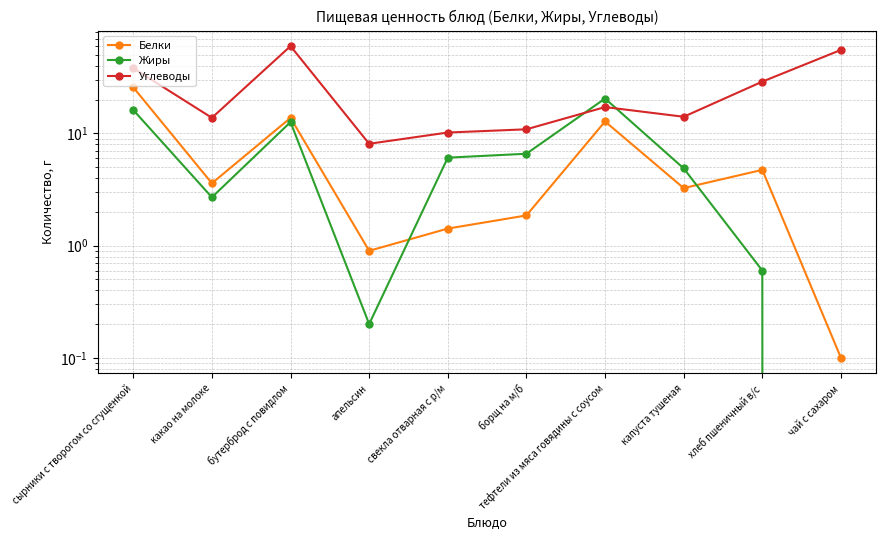

At which category does Углеводы reach its first local peak?

бутерброд с повидлом